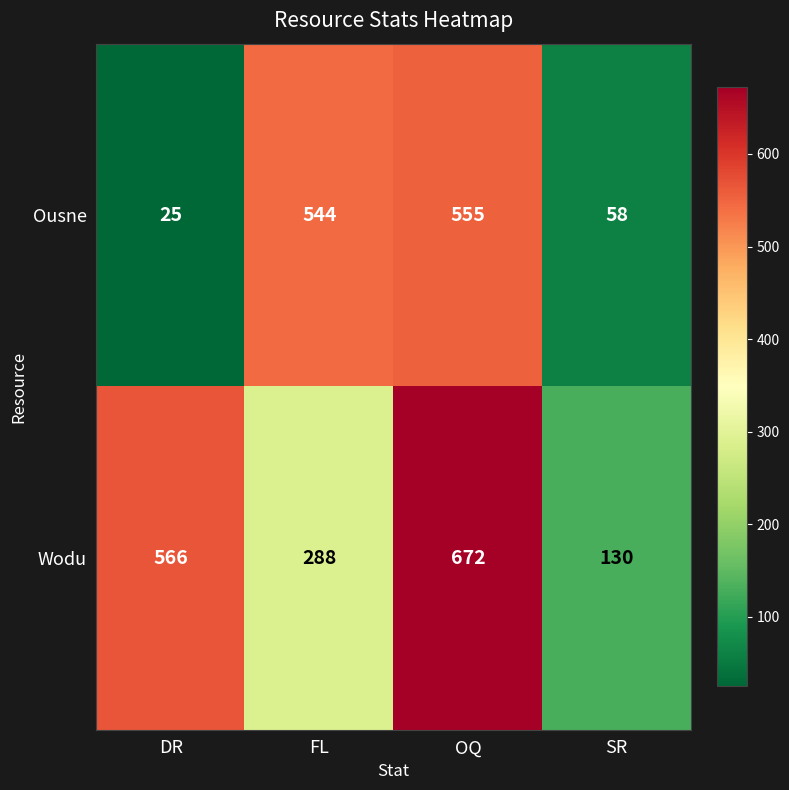

Rank the series by their maximum value, from lowest to highest.

Ousne, Wodu